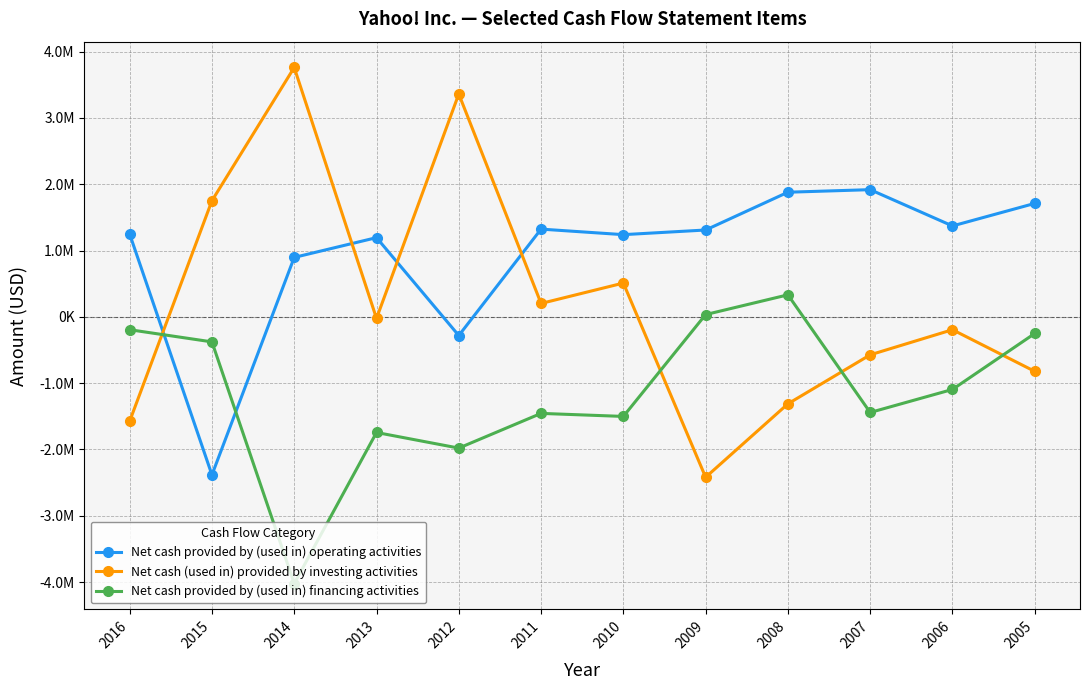

Reading left to right, transcribe all the data shown in this chart.

Net cash provided by (used in) operating activities: 2016=1248863	2015=-2383422	2014=896700	2013=1195247	2012=-281554	2011=1323806	2010=1240190	2009=1310346	2008=1880241	2007=1918899	2006=1371576	2005=1711383
Net cash (used in) provided by investing activities: 2016=-1574265	2015=1752112	2014=3761969	2013=-23221	2012=3362044	2011=202362	2010=509915	2009=-2419238	2008=-1311783	2007=-572502	2006=-193681	2005=-821930
Net cash provided by (used in) financing activities: 2016=-193682	2015=-377258	2014=-4022466	2013=-1743884	2012=-1979457	2011=-1455958	2010=-1501706	2009=34597	2008=332406	2007=-1442008	2006=-1094624	2005=-250600